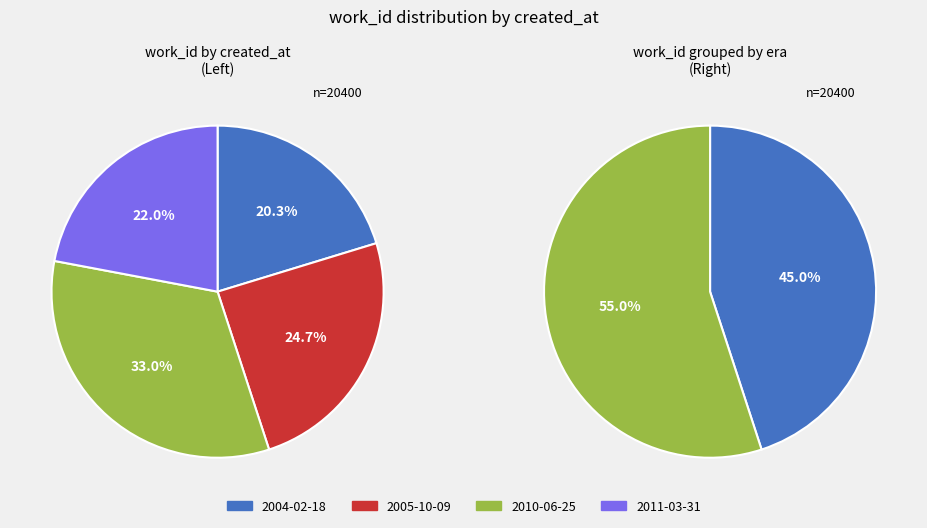

Does 2011-03-31 account for over 50% of the chart?

No